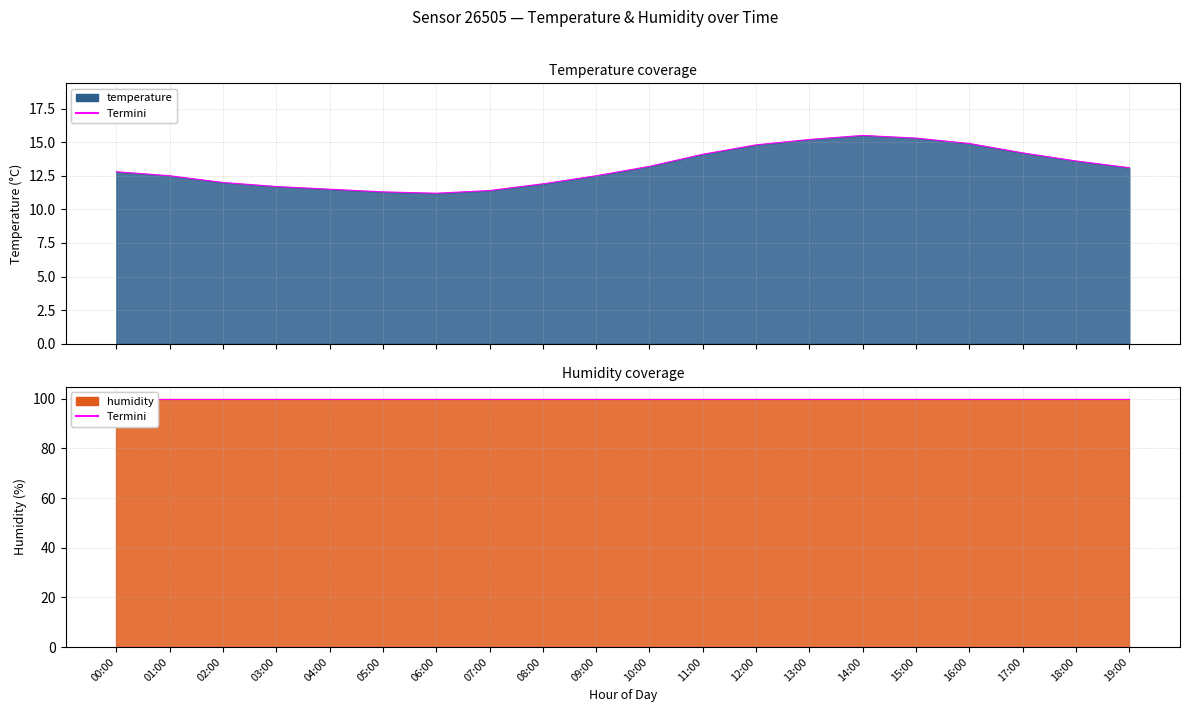

Which has a higher value, 18:00 or 07:00?

18:00